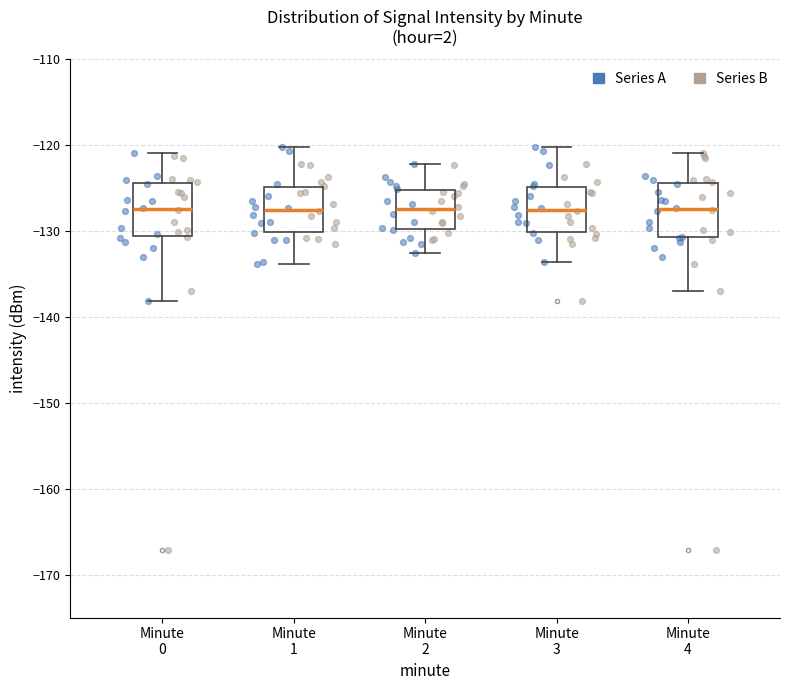

Reading left to right, transcribe this box plot: for each box, give where its median line is, the range the box spans, and where its two whiskers end, as read against the y-axis. The values are not printed on the chart, so give them approximately, as read against the axis.

Minute 0: median -127, box -131 to -124, whiskers -138 to -121
Minute 1: median -128, box -130 to -125, whiskers -134 to -120
Minute 2: median -127, box -130 to -125, whiskers -133 to -122
Minute 3: median -128, box -130 to -125, whiskers -134 to -120
Minute 4: median -127, box -131 to -124, whiskers -137 to -121